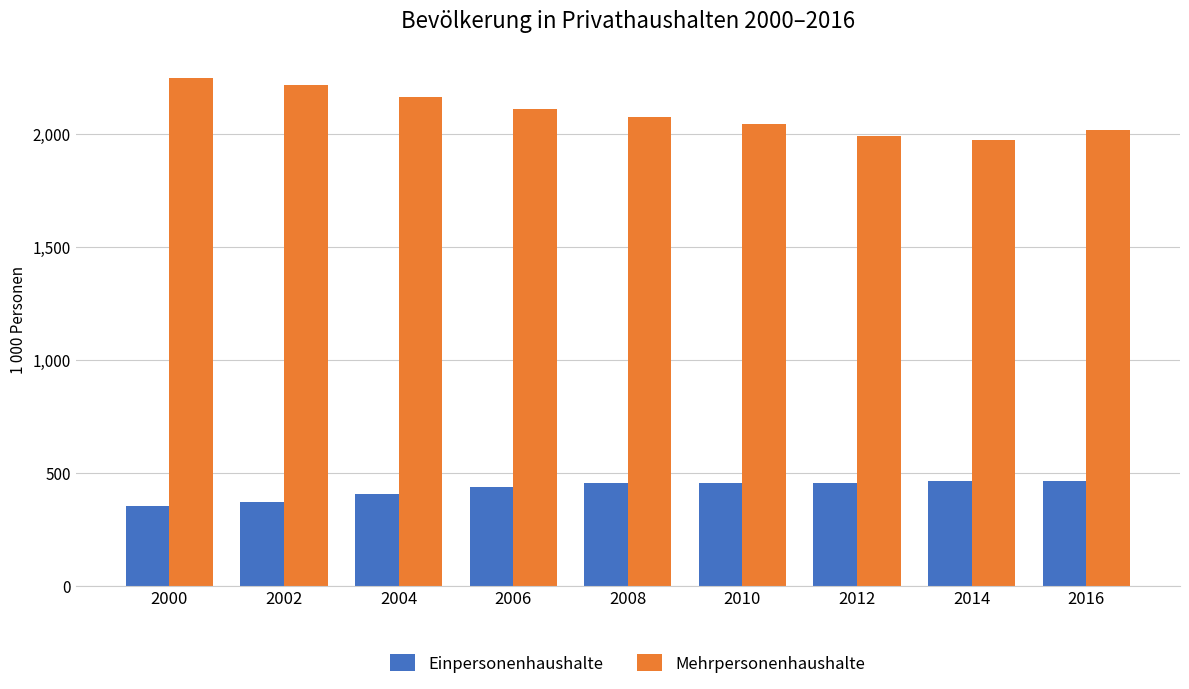

The Einpersonenhaushalte series shows 125.5 at 2006. True or false?

False